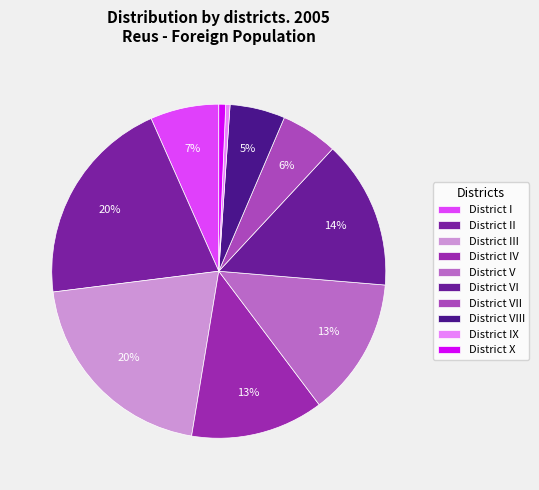

Combined, do District IV and District III account for over 50%?

No